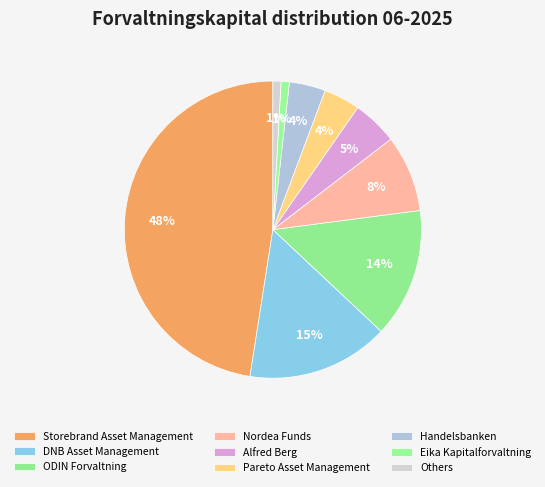

Does any single category account for the majority?

No